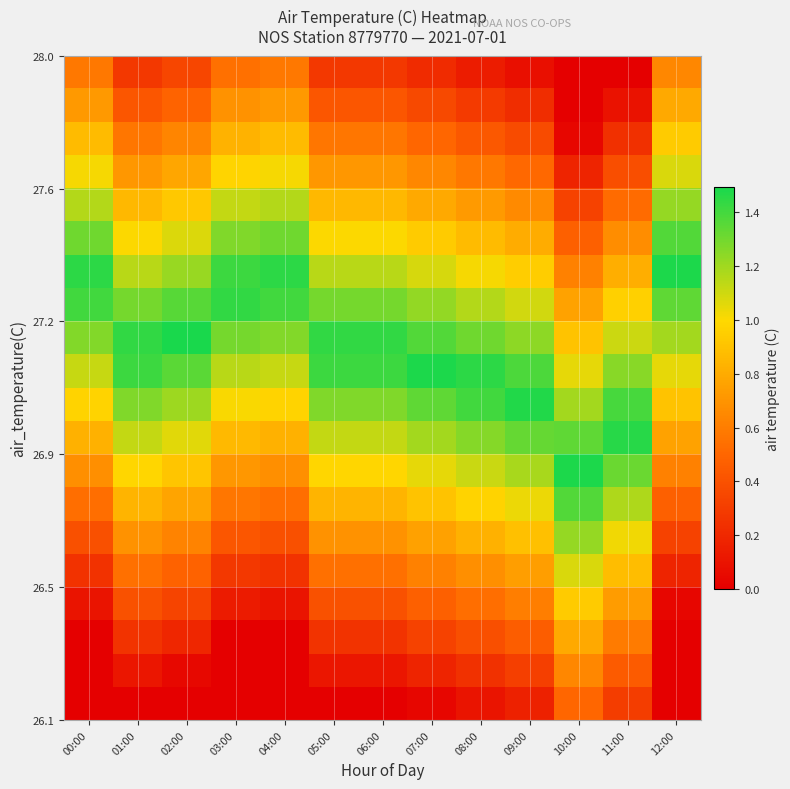

How many distinct data groups are displayed?

20